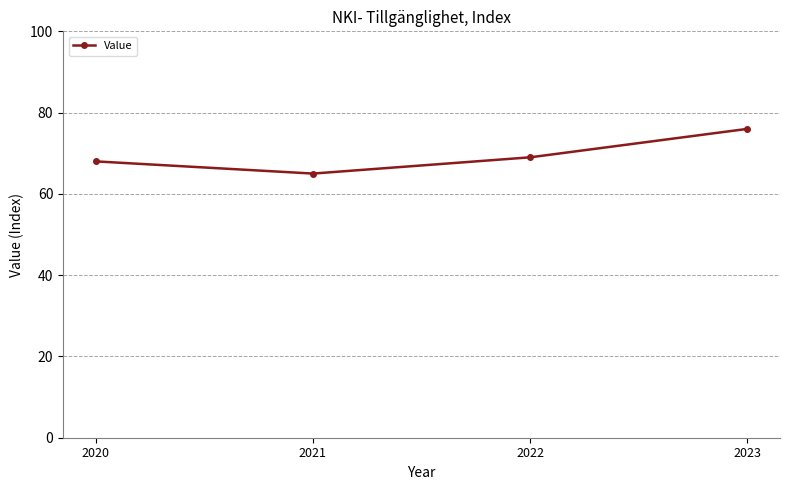

Reading left to right, transcribe all the data shown in this chart.

2020=68	2021=65	2022=69	2023=76